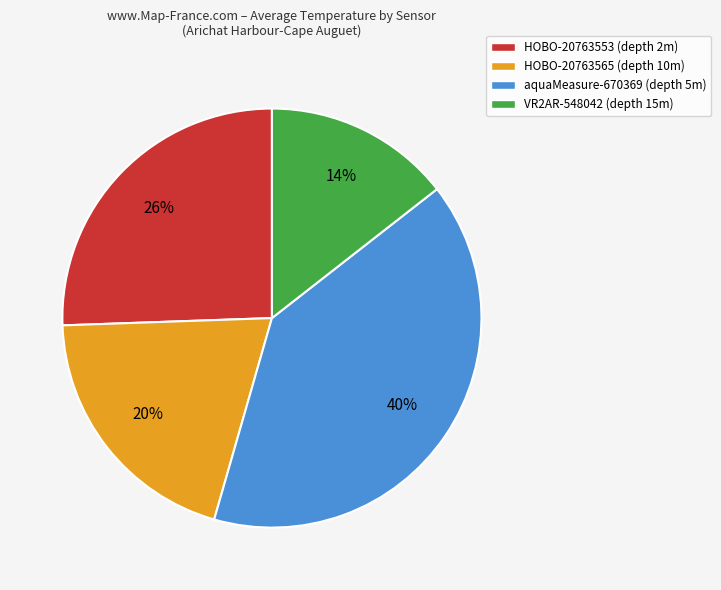

How many segments does this pie chart have?

4